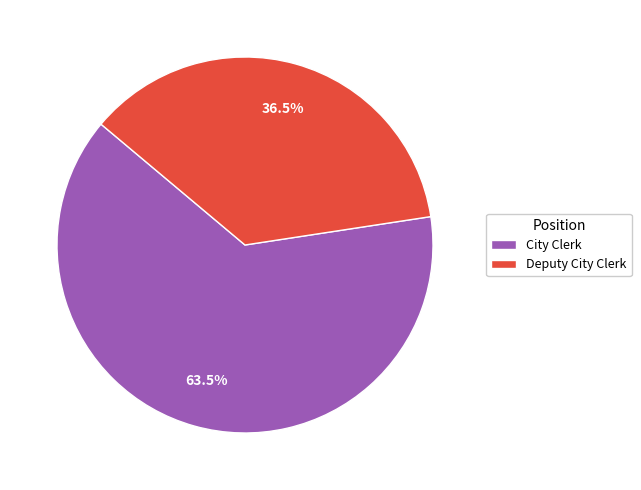

Which slice represents more than half of the pie?

City Clerk